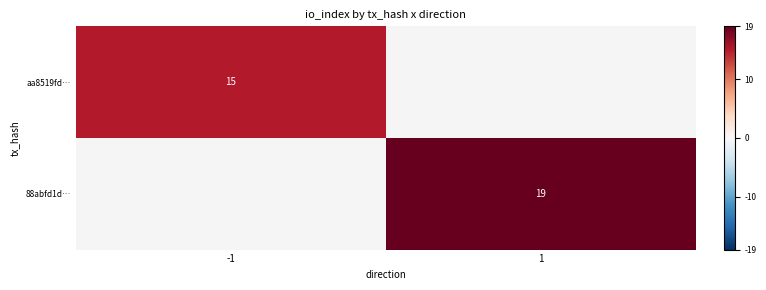

Is it true that 88abfd1d… equals 32 at 1?

False